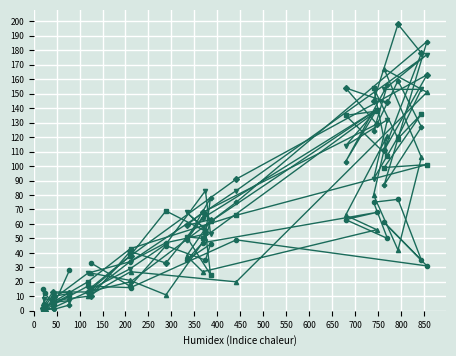

What is the greatest value displayed?

198